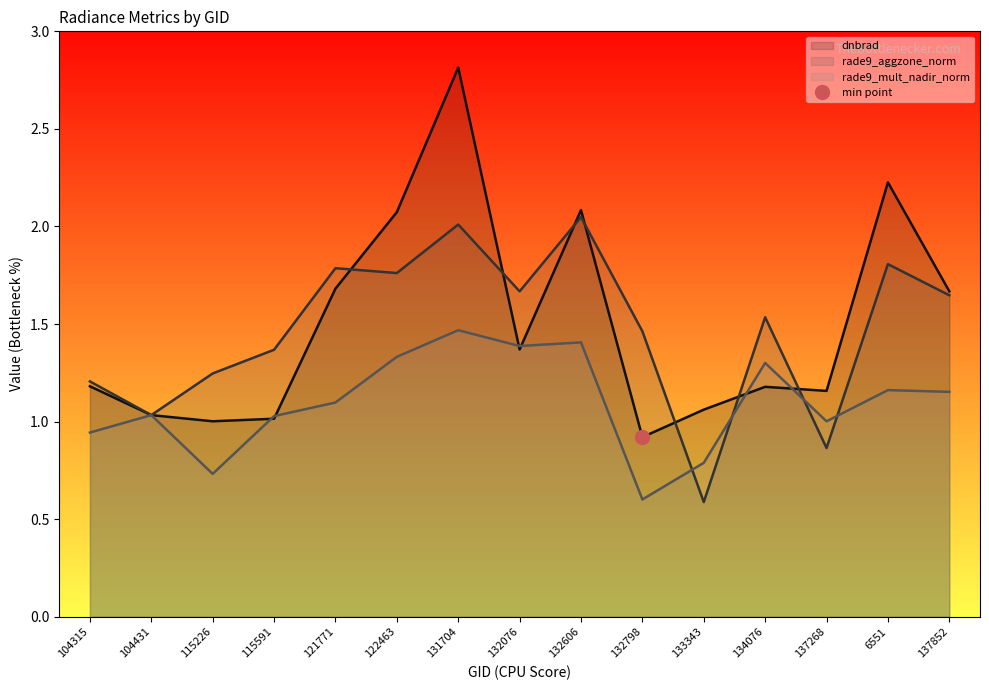

Is the value of dnbrad at 6551 greater than the value of rade9_mult_nadir_norm at 121771?

Yes